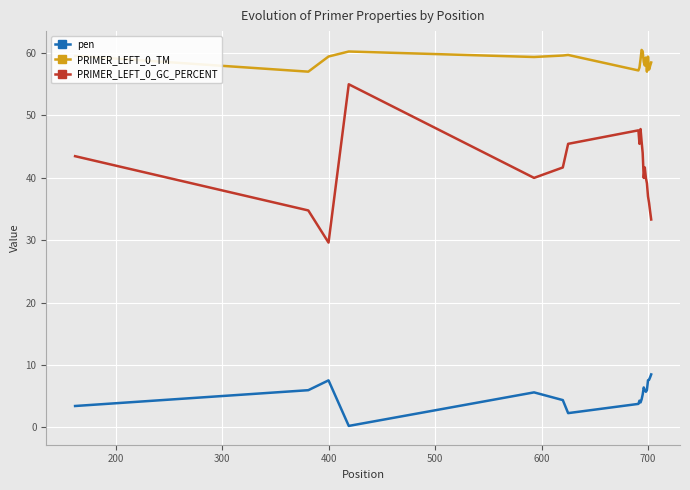

How many interior local valleys does the PRIMER_LEFT_0_TM series have?

6